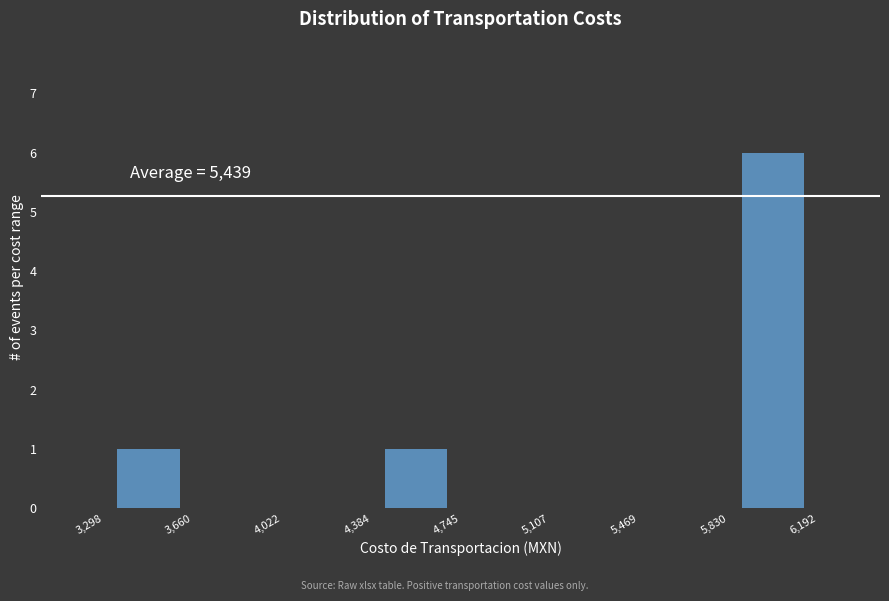

Which range on the x-axis has the tallest bar?

5,830 to 6,192